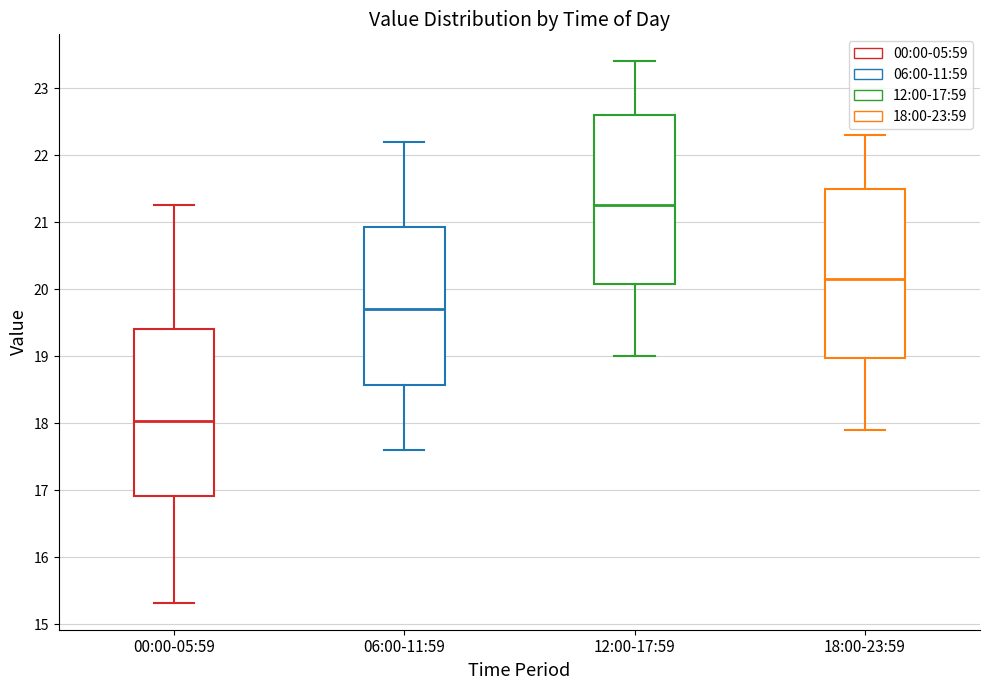

Reading left to right, read every box against the y-axis: the position of its median line, the range the box covers, and the ends of its whiskers. The values are not printed on the chart, so give them approximately, as read against the axis.

00:00-05:59: median 18.0, box 16.9 to 19.4, whiskers 15.3 to 21.3
06:00-11:59: median 19.7, box 18.6 to 20.9, whiskers 17.6 to 22.2
12:00-17:59: median 21.3, box 20.1 to 22.6, whiskers 19.0 to 23.4
18:00-23:59: median 20.2, box 19.0 to 21.5, whiskers 17.9 to 22.3